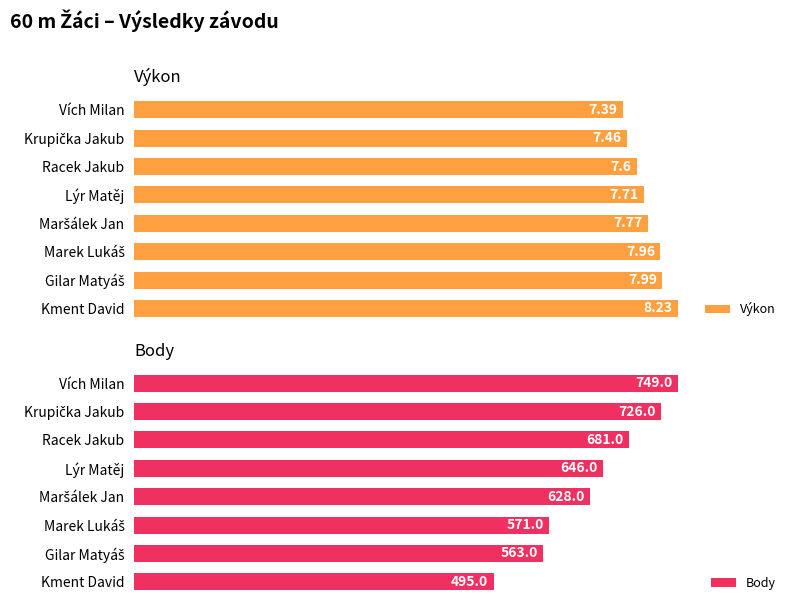

How many bars are there in total?

16